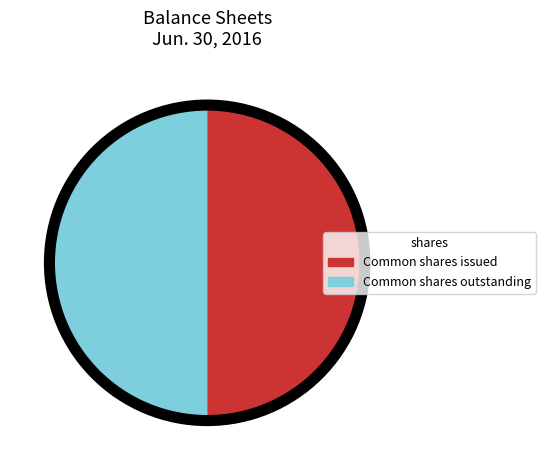

Count the number of slices in the pie.

2